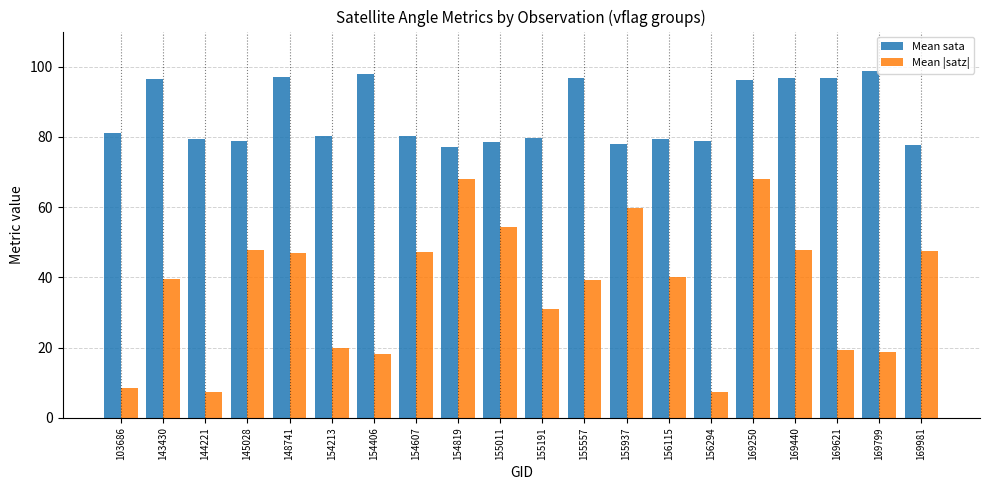

What is the greatest value displayed?

98.7